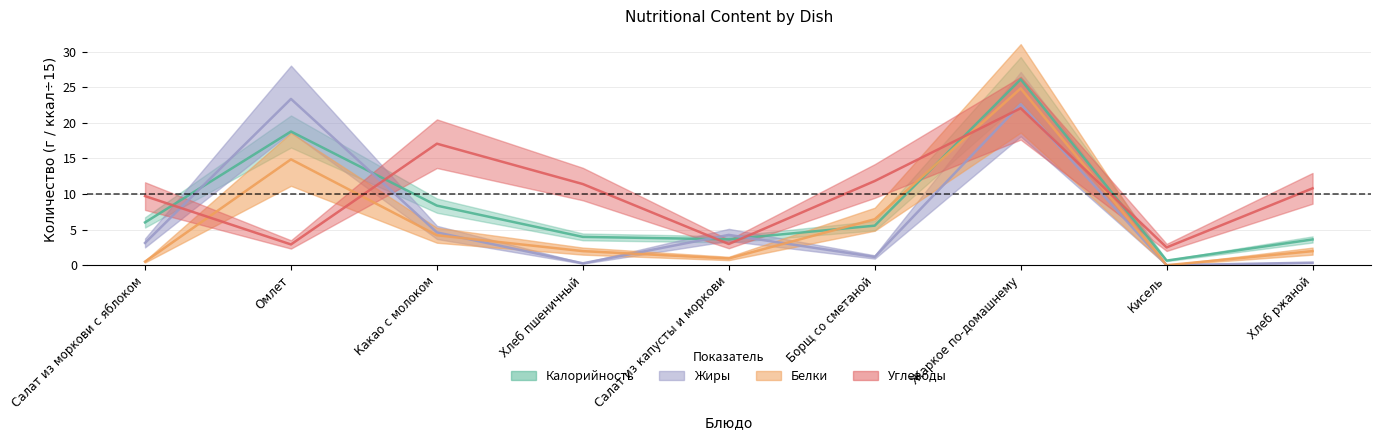

What is the label of the 3rd point from the right?

Жаркое по-домашнему